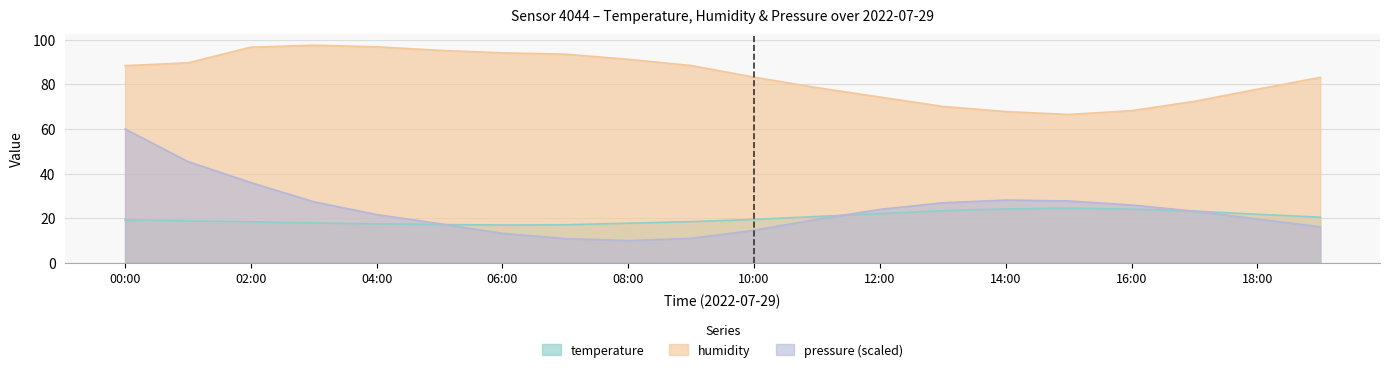

What position from the left is 10:00?

11